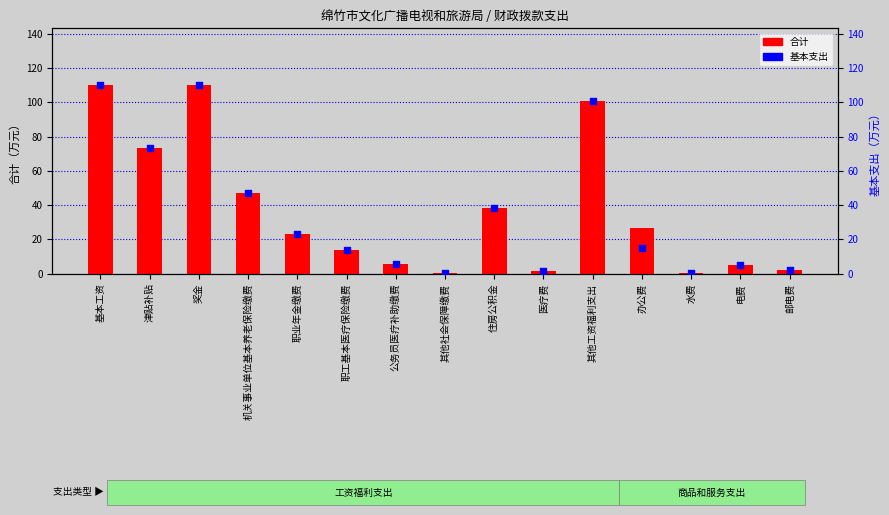

At how many categories does at least one series exceed 78?

3